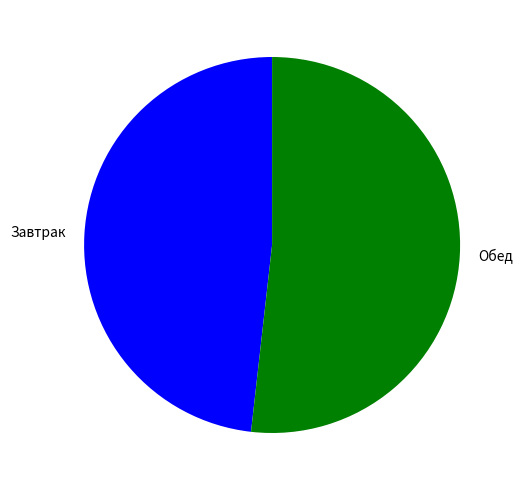

Do Обед and Завтрак together represent more than half of the pie?

Yes